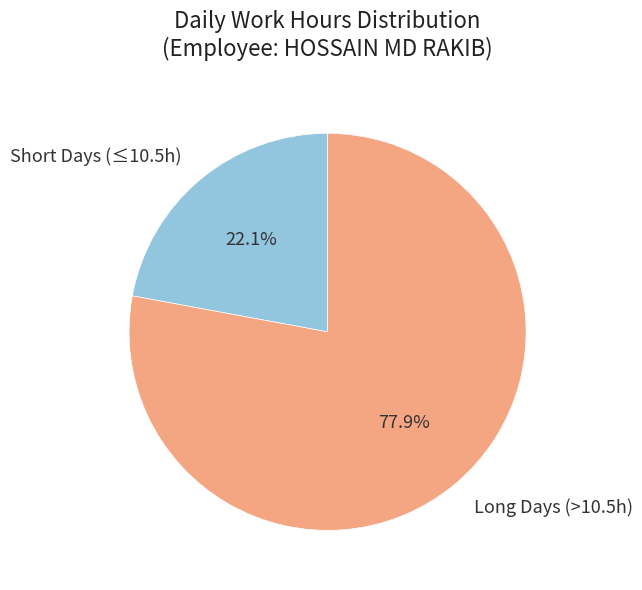

Which slice is the largest?

Long Days (>10.5h)